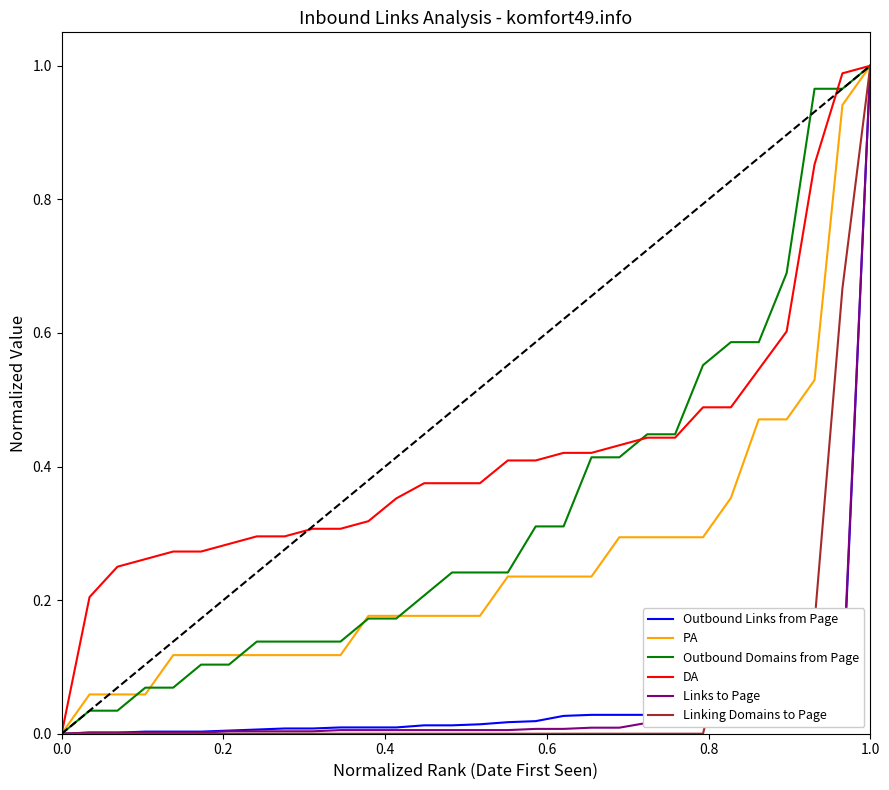

Which series has the largest total across all categories?

DA